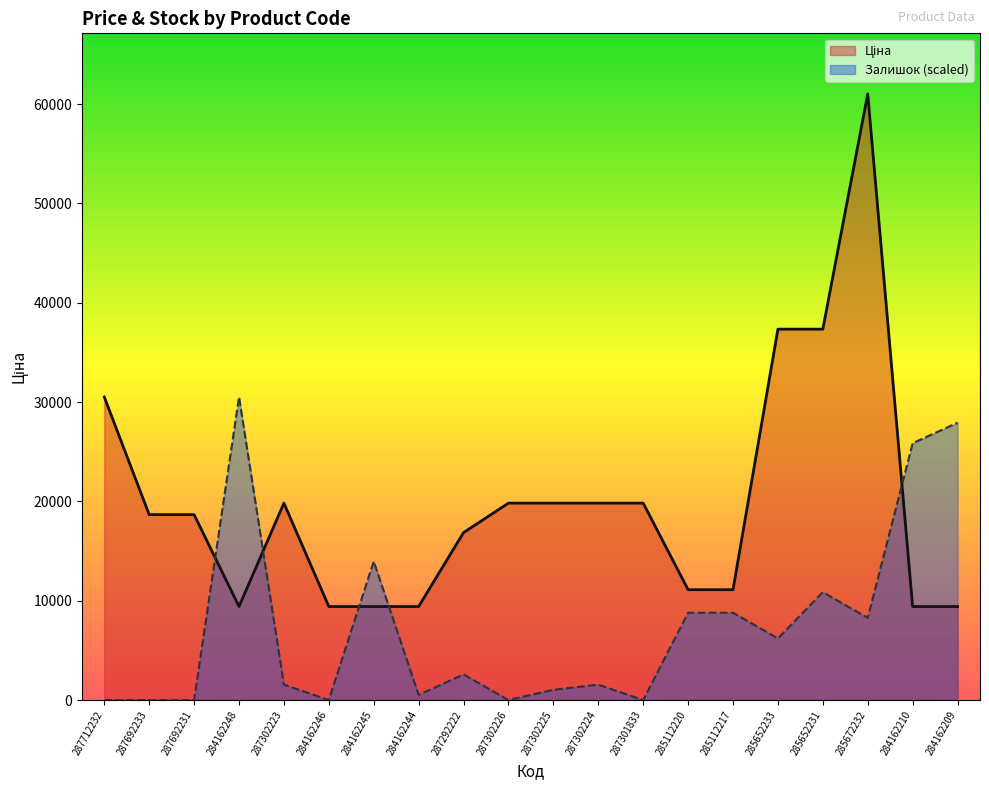

What is the maximum value for Ціна?

61024.7